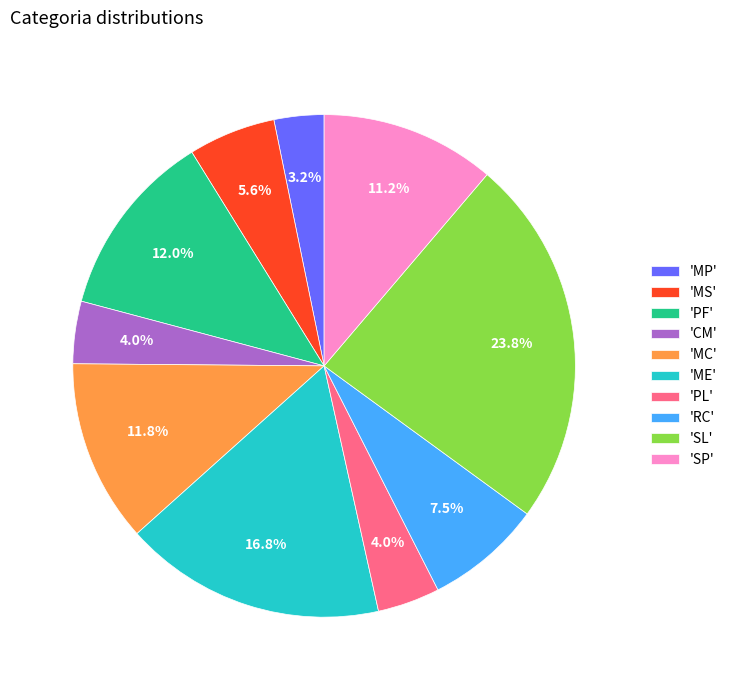

How many slices are in this pie chart?

10